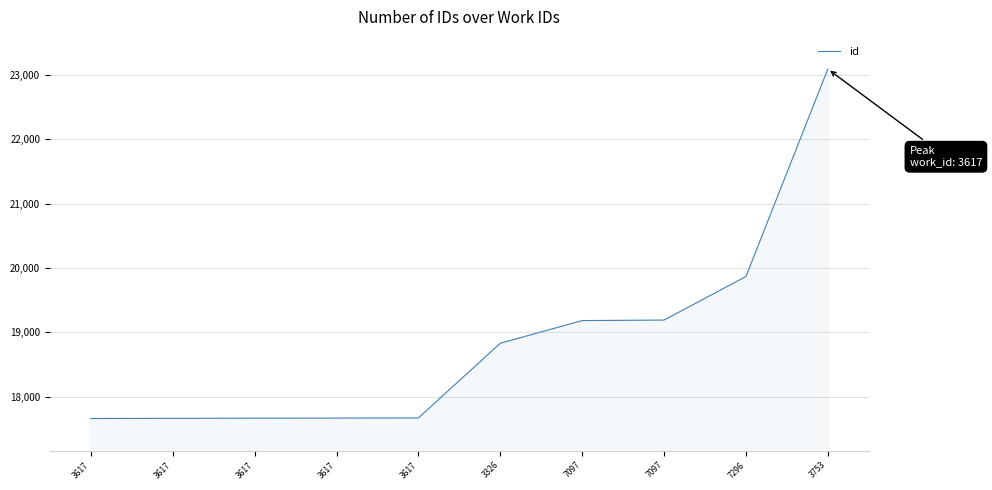

What is the sum of all values?

188473